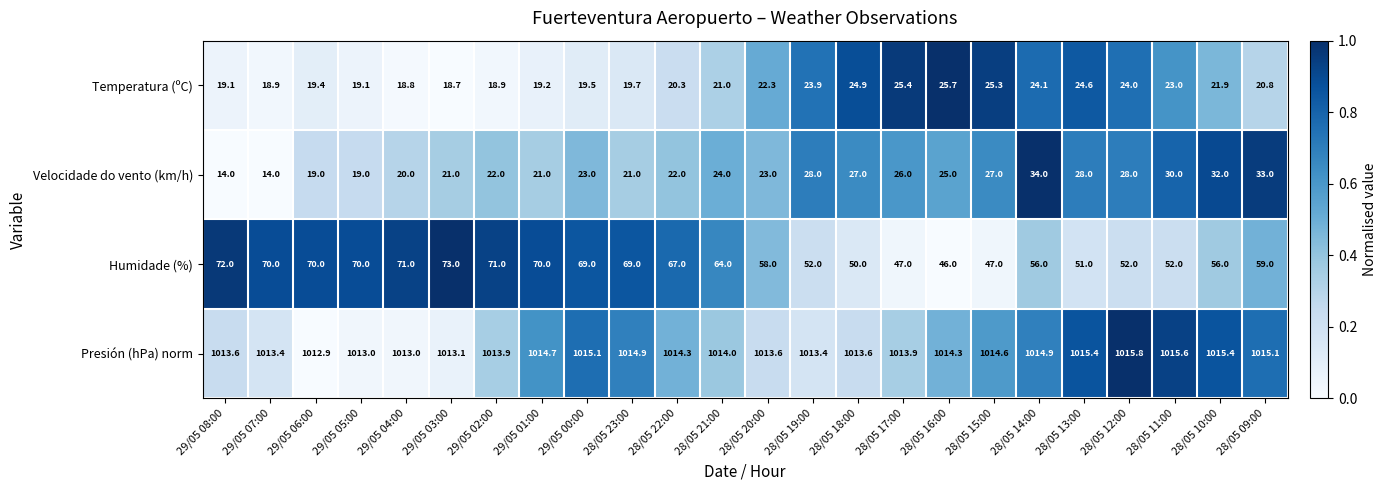

What is the difference between the Temperatura (ºC) values at 28/05 18:00 and 29/05 06:00?

5.5